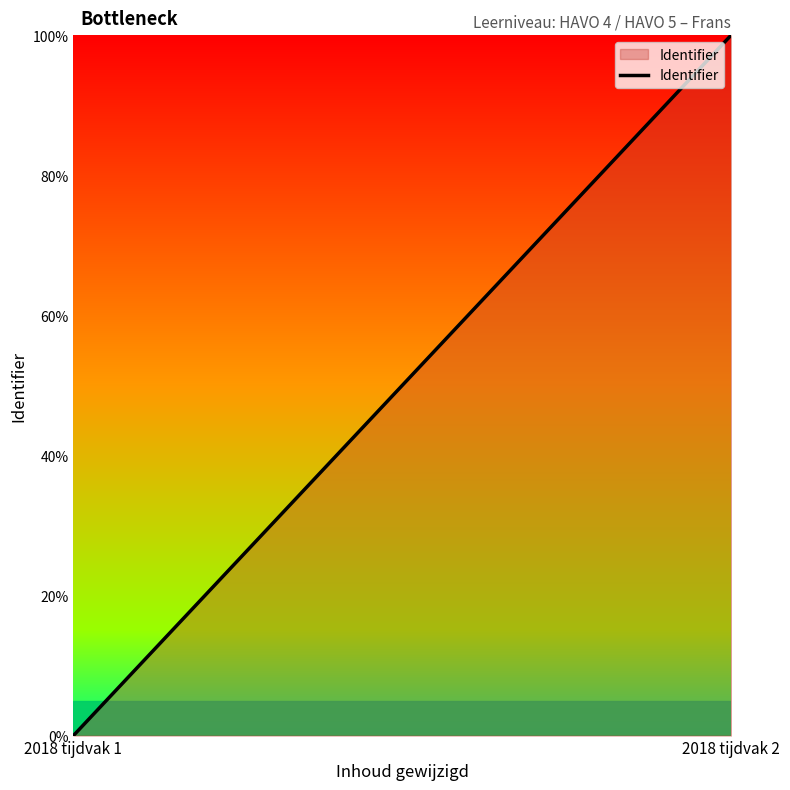

Rank the categories by value from lowest to highest.

2018 tijdvak 1, 2018 tijdvak 2